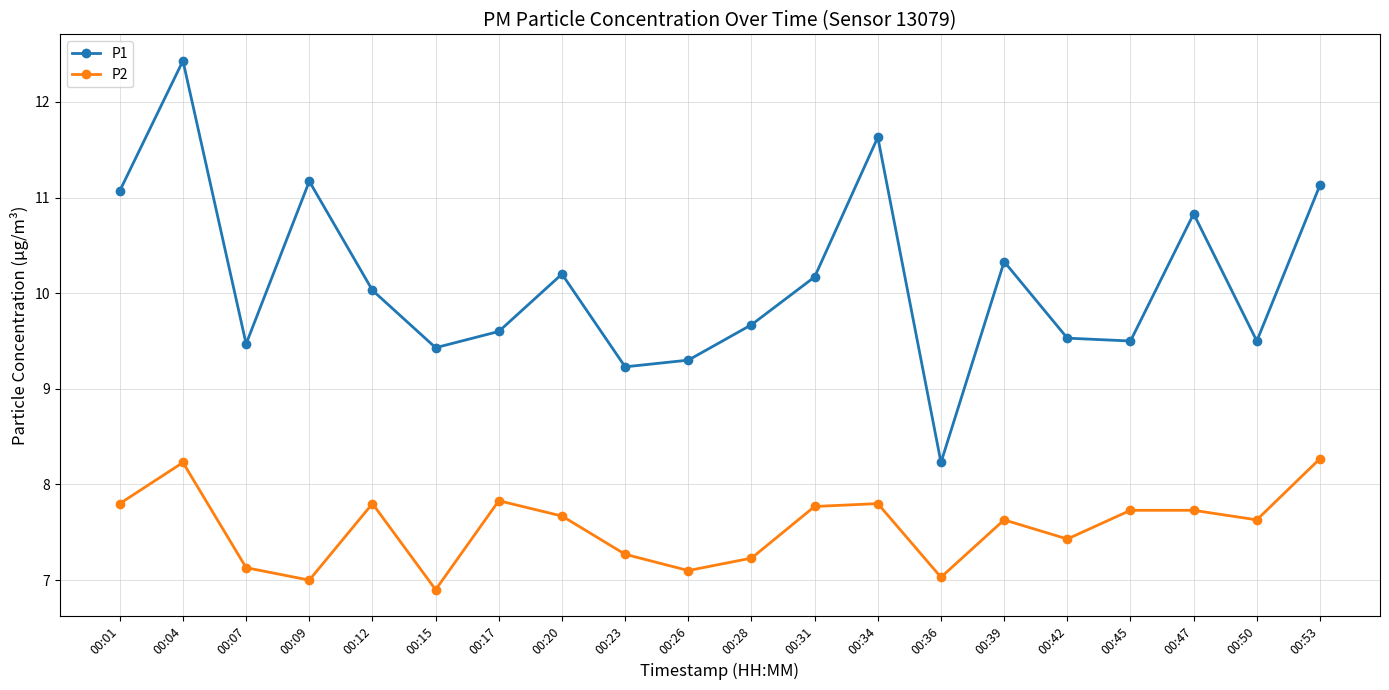

What is the sum of the P1 values at 00:26 and 00:23?

18.5